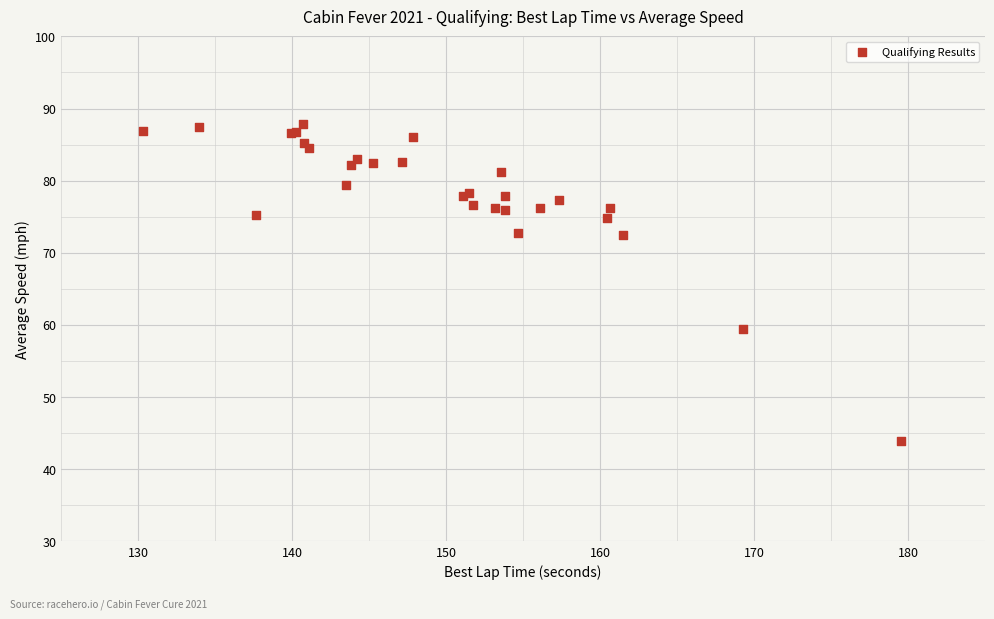

What Y value in the scatter plot is closest to 65?

59.4